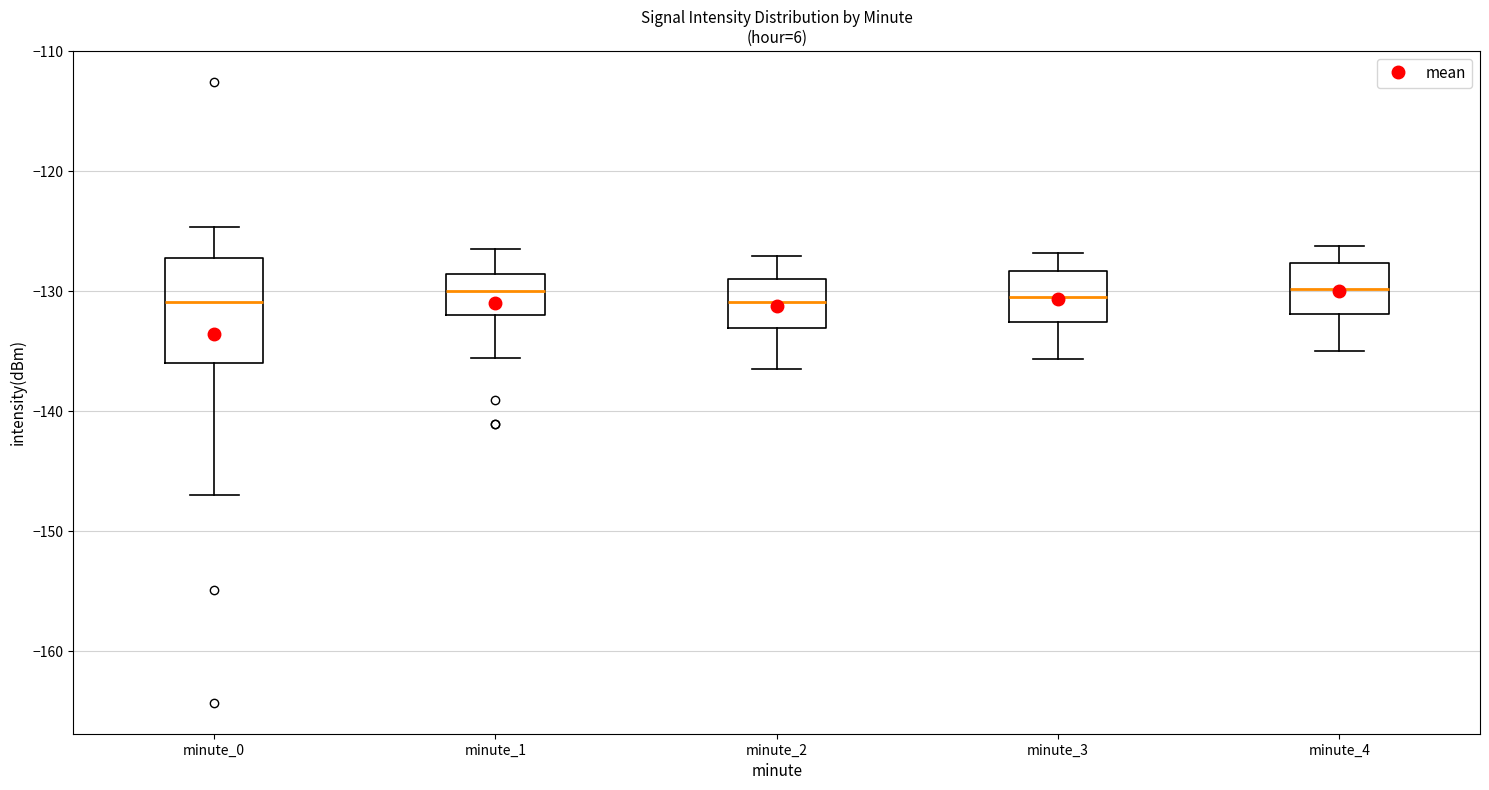

Reading left to right, transcribe this box plot: for each box, give where its median line is, the range the box spans, and where its two whiskers end, as read against the y-axis. The values are not printed on the chart, so give them approximately, as read against the axis.

minute_0: median -131, box -136 to -127, whiskers -147 to -125
minute_1: median -130, box -132 to -129, whiskers -136 to -126
minute_2: median -131, box -133 to -129, whiskers -136 to -127
minute_3: median -130, box -133 to -128, whiskers -136 to -127
minute_4: median -130, box -132 to -128, whiskers -135 to -126